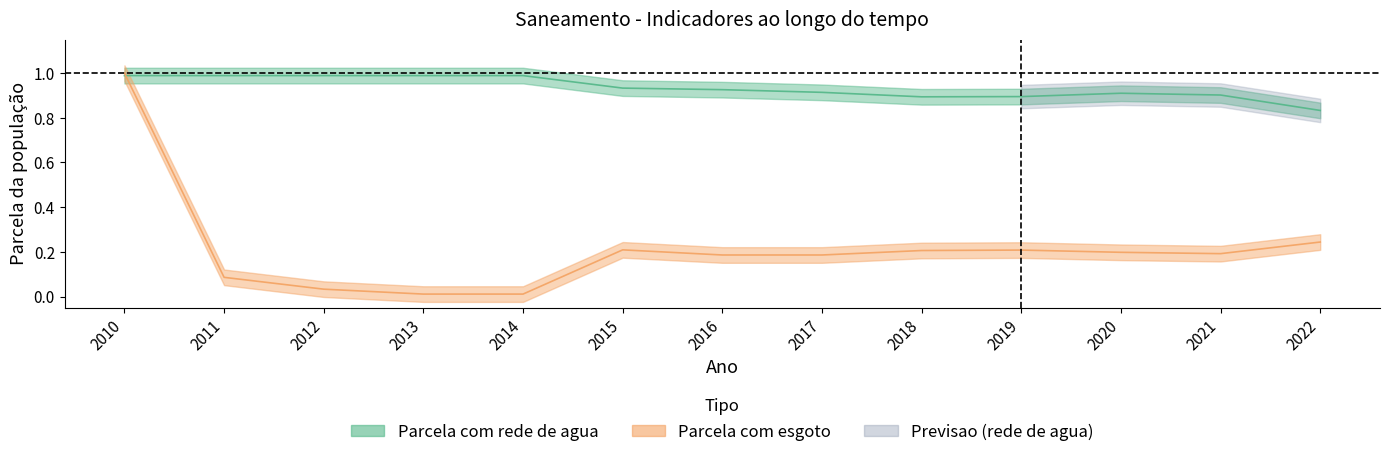

The value of Parcela com esgoto at 2018 is 0.1. True or false?

False